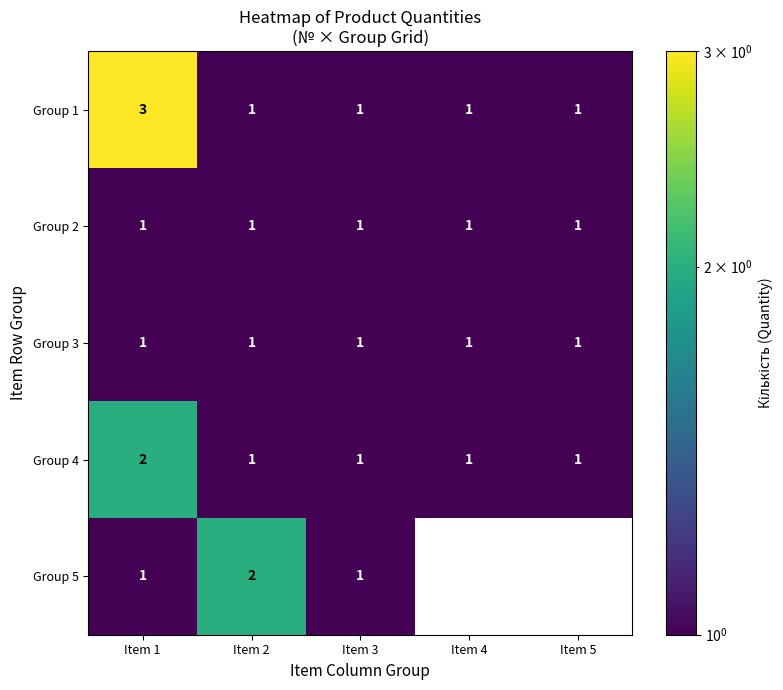

Which series has the largest total across all categories?

Group 1